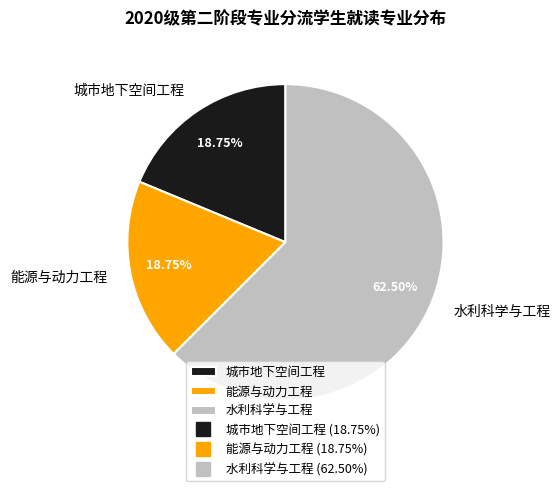

To the nearest percent, what portion does 城市地下空间工程 represent?

19%